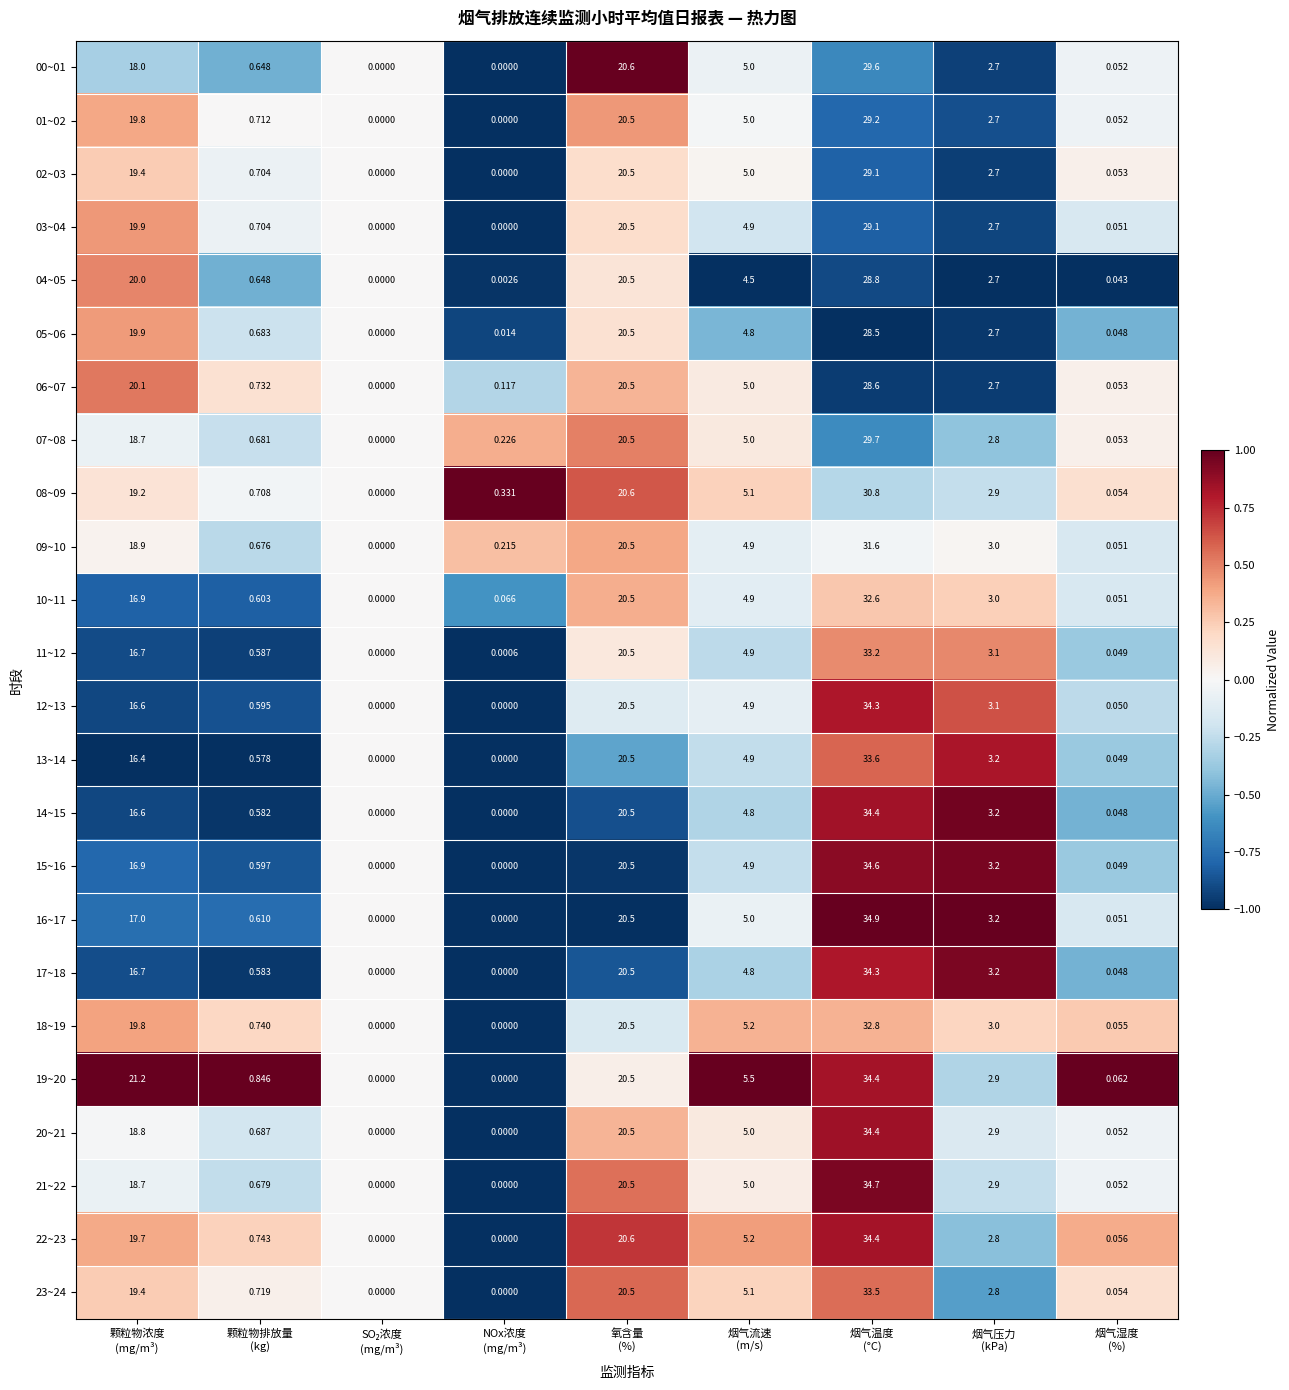

How many categories are shown in the chart?

9